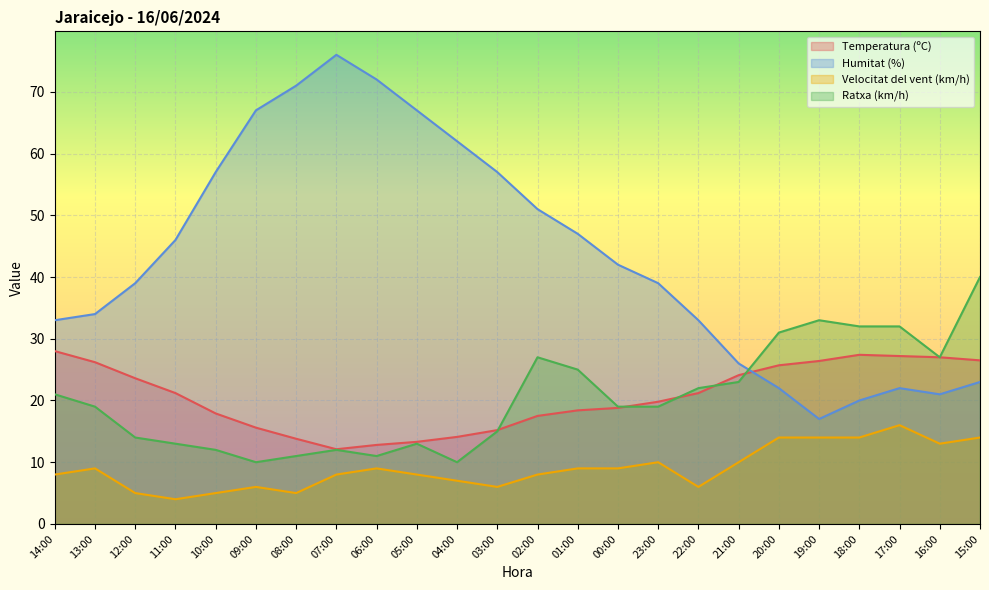

List the labels in order of Humitat (%) value, smallest first.

19:00, 18:00, 16:00, 20:00, 17:00, 15:00, 21:00, 14:00, 22:00, 13:00, 12:00, 23:00, 00:00, 11:00, 01:00, 02:00, 10:00, 03:00, 04:00, 09:00, 05:00, 08:00, 06:00, 07:00